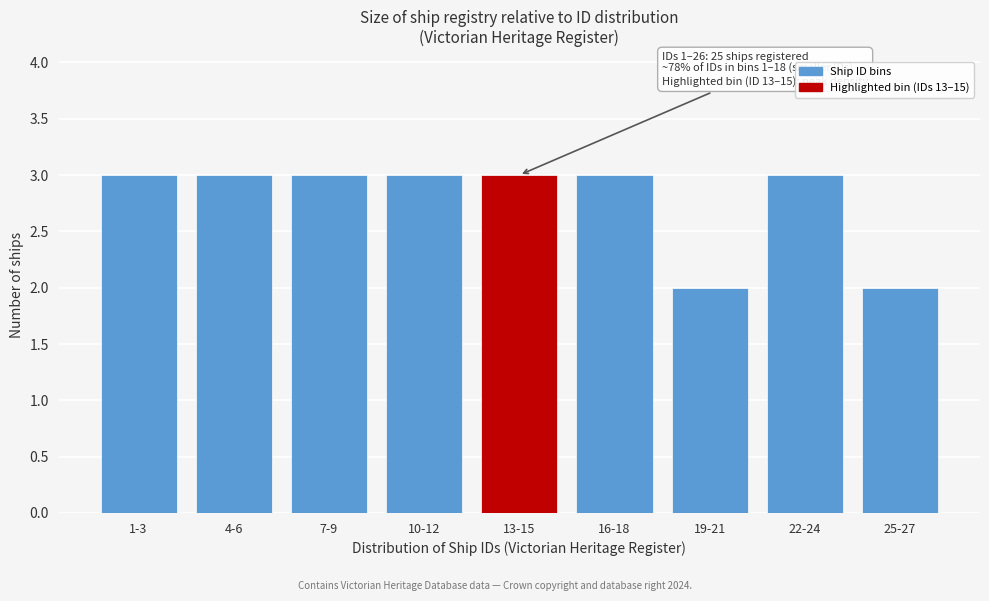

Reading left to right, list all the values displayed in this chart.

1-3=3	4-6=3	7-9=3	10-12=3	13-15=3	16-18=3	19-21=2	22-24=3	25-27=2